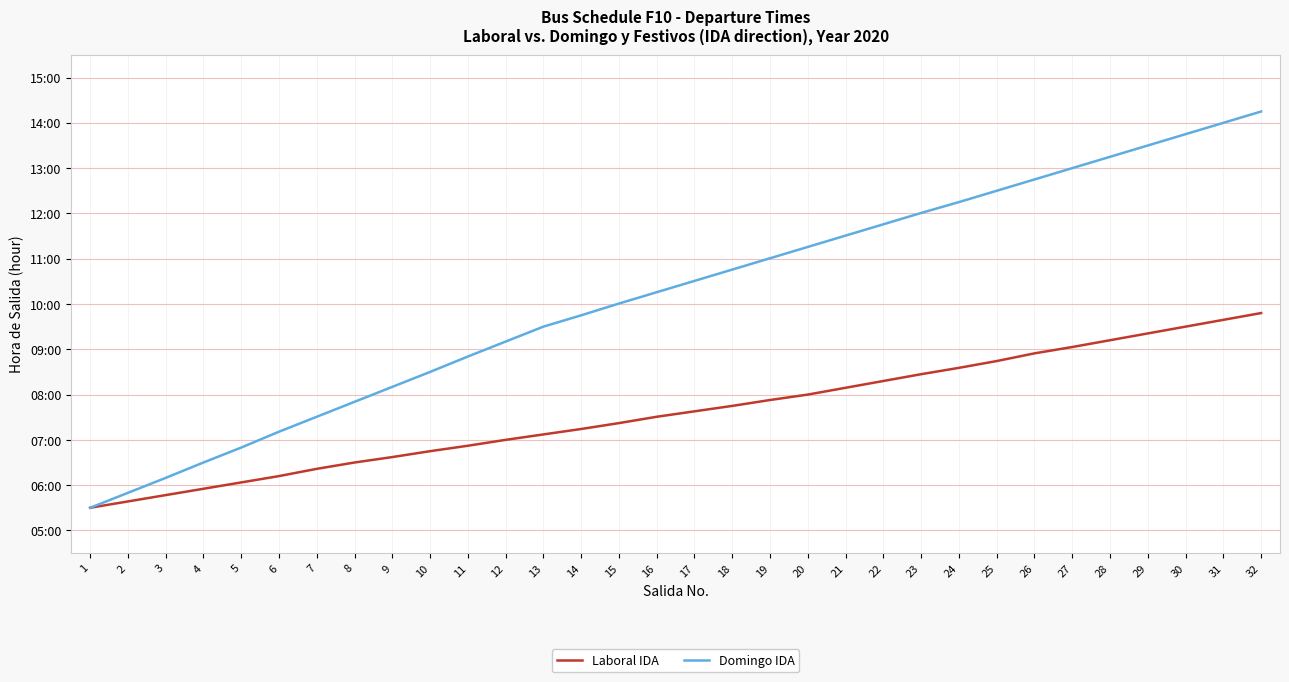

Which has a higher value, 8 or 16?

16